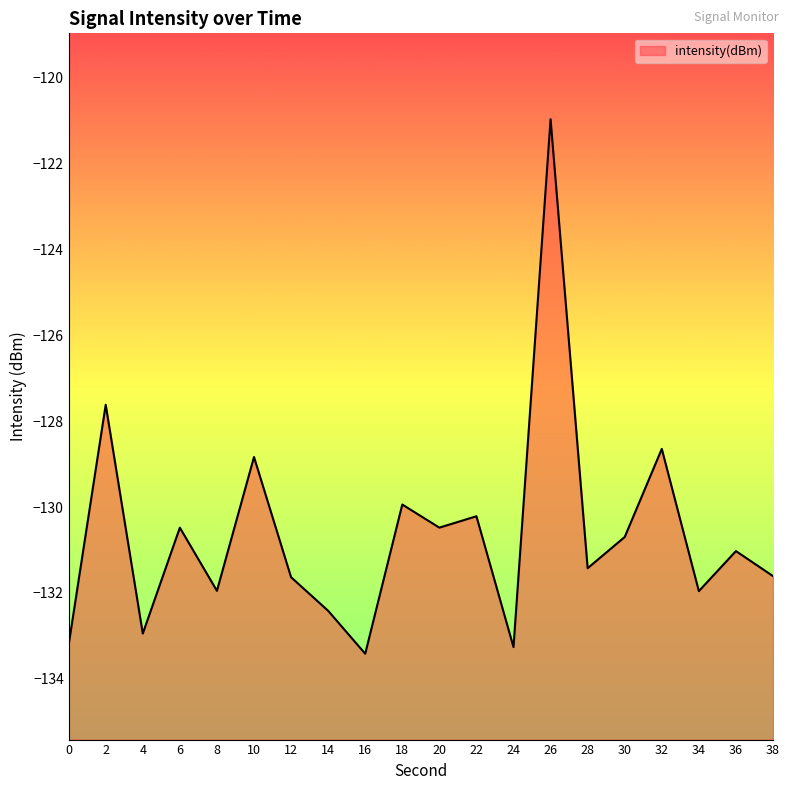

Rank the categories by value from highest to lowest.

26, 2, 32, 10, 18, 22, 20, 6, 30, 36, 28, 38, 12, 8, 34, 14, 4, 0, 24, 16